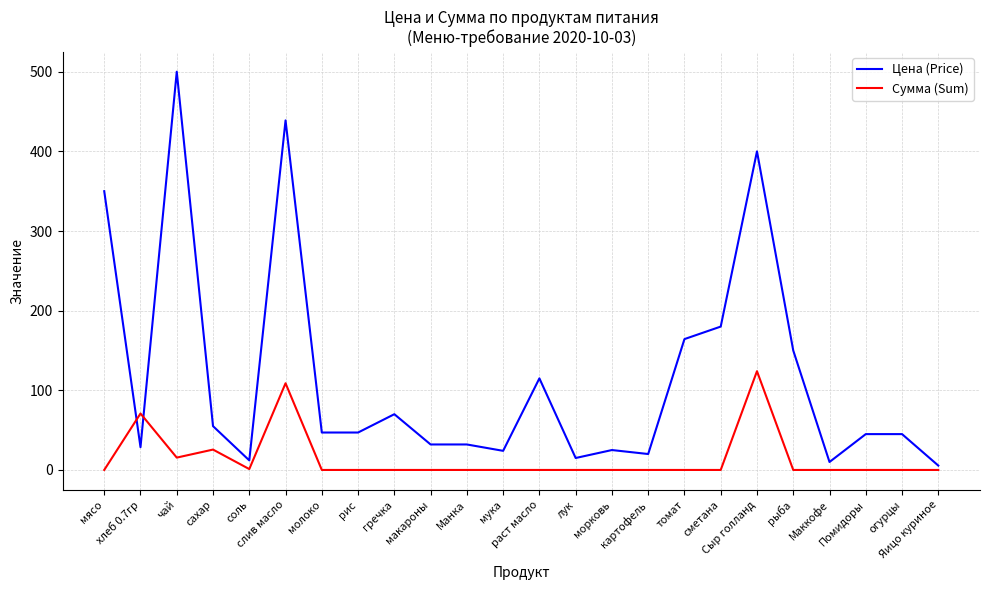

List the series in order of their overall mean, lowest first.

Сумма (Sum), Цена (Price)